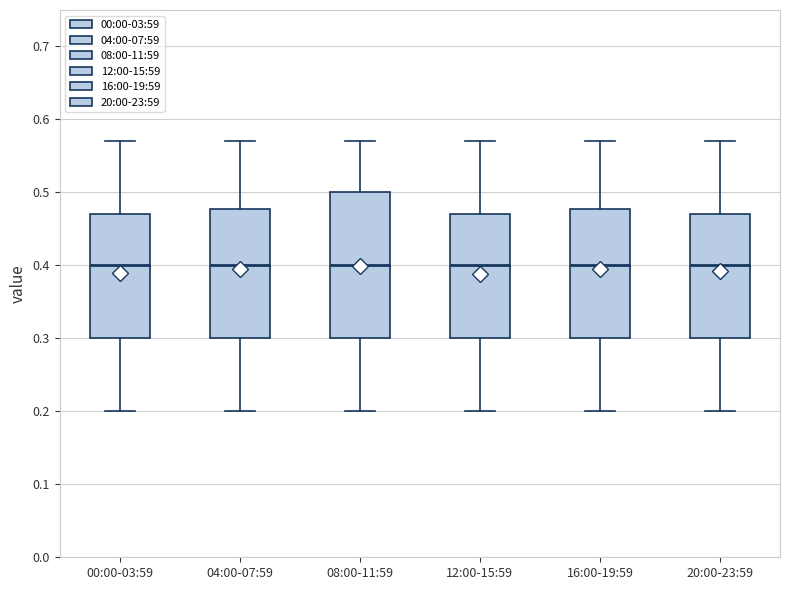

Reading left to right, read every box against the y-axis: the position of its median line, the range the box covers, and the ends of its whiskers. The values are not printed on the chart, so give them approximately, as read against the axis.

00:00-03:59: median 0.40, box 0.30 to 0.47, whiskers 0.20 to 0.57
04:00-07:59: median 0.40, box 0.30 to 0.48, whiskers 0.20 to 0.57
08:00-11:59: median 0.40, box 0.30 to 0.50, whiskers 0.20 to 0.57
12:00-15:59: median 0.40, box 0.30 to 0.47, whiskers 0.20 to 0.57
16:00-19:59: median 0.40, box 0.30 to 0.48, whiskers 0.20 to 0.57
20:00-23:59: median 0.40, box 0.30 to 0.47, whiskers 0.20 to 0.57